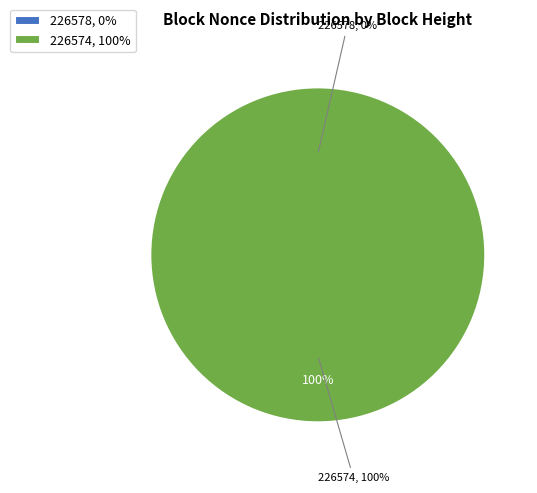

Is it true that 226574 is 100% of the pie?

True